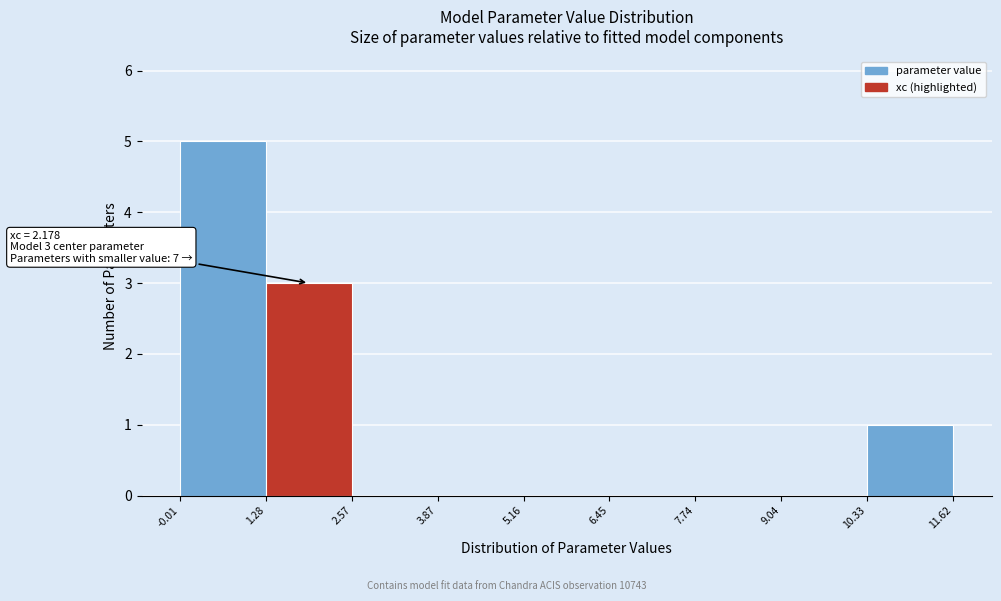

Which range on the x-axis has the tallest bar?

-0.01 to 1.28